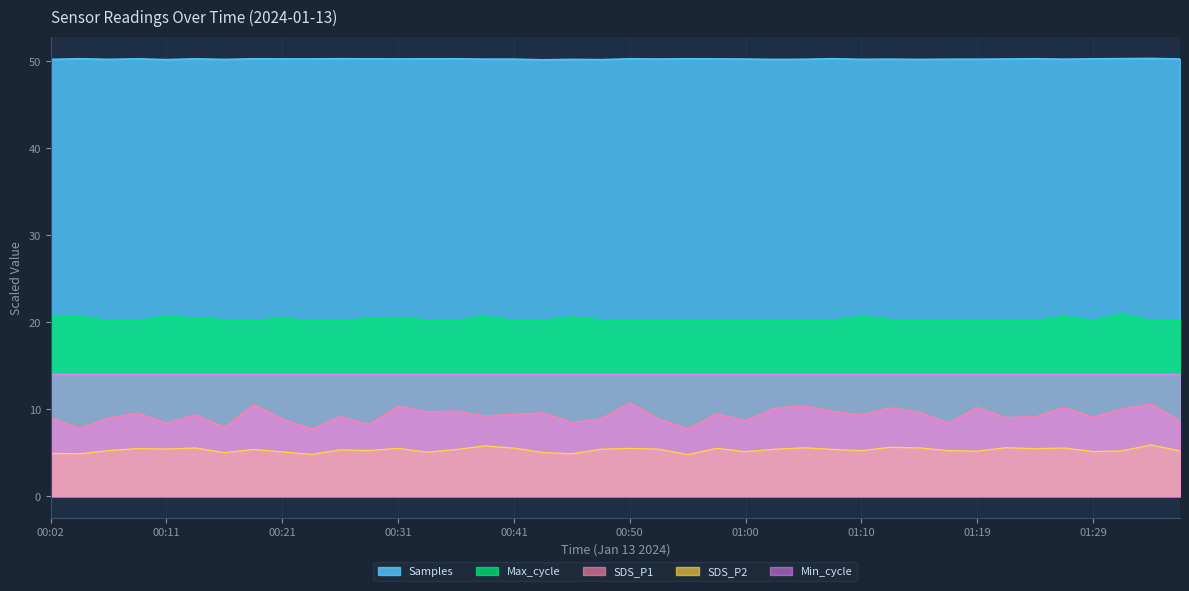

What is the minimum value shown in the chart?

4.8